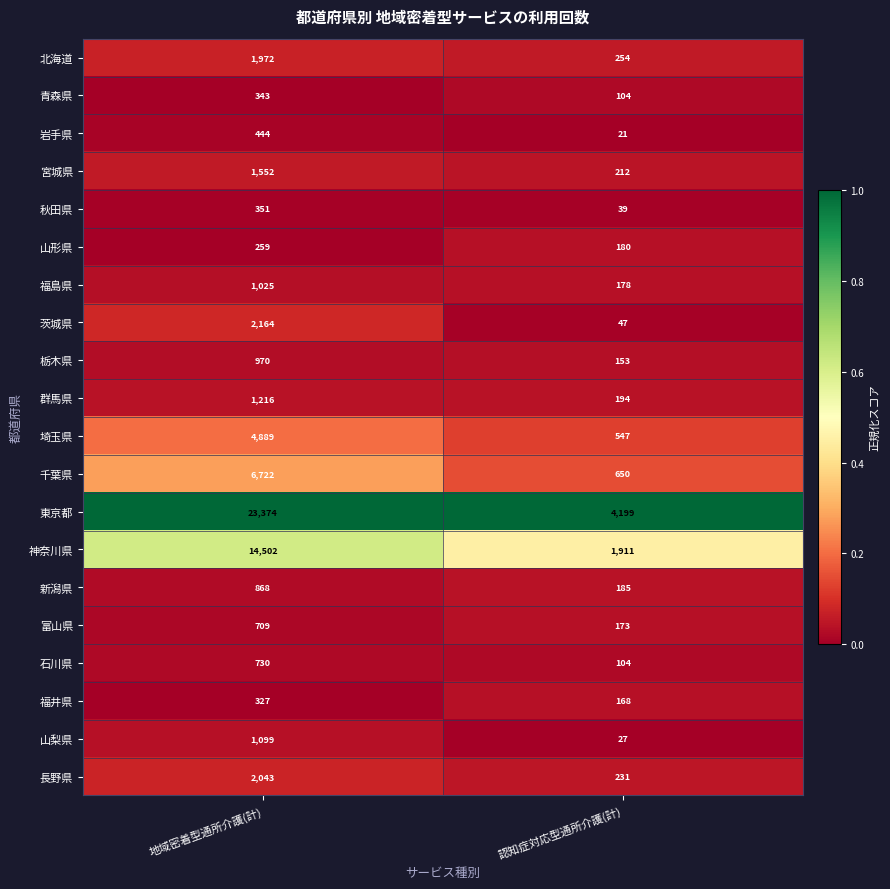

What is the difference between the highest and lowest values at 地域密着型通所介護(計)?

23115